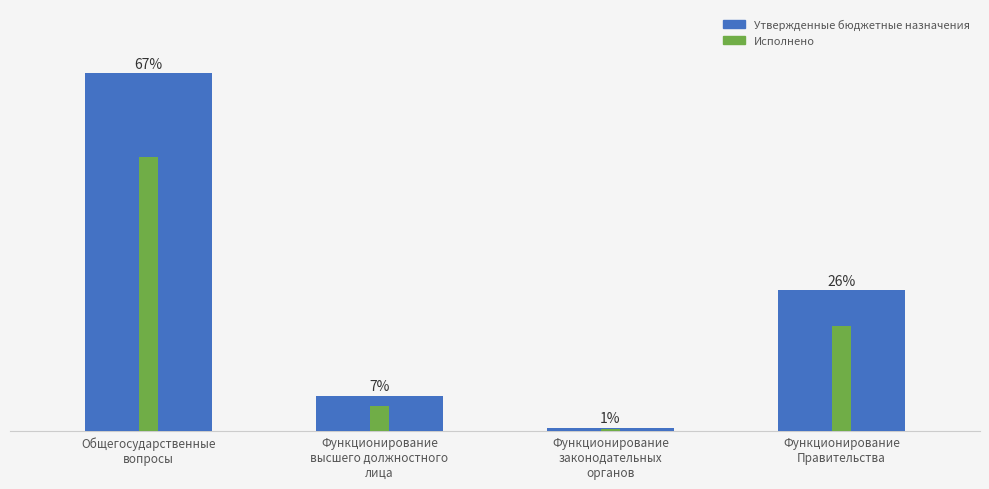

Reading left to right, list all the values displayed in this chart.

Утвержденные бюджетные назначения: ОБЩЕГОСУДАРСТВЕННЫЕ ВОПРОСЫ=159239440.8	Функционирование высшего должностного лица=15742835.0	Функционирование законодательных органов=1528398.0	Функционирование Правительства=62723178.4
Исполнено: ОБЩЕГОСУДАРСТВЕННЫЕ ВОПРОСЫ=122187941.9	Функционирование высшего должностного лица=11408188.7	Функционирование законодательных органов=1065313.9	Функционирование Правительства=46802055.4